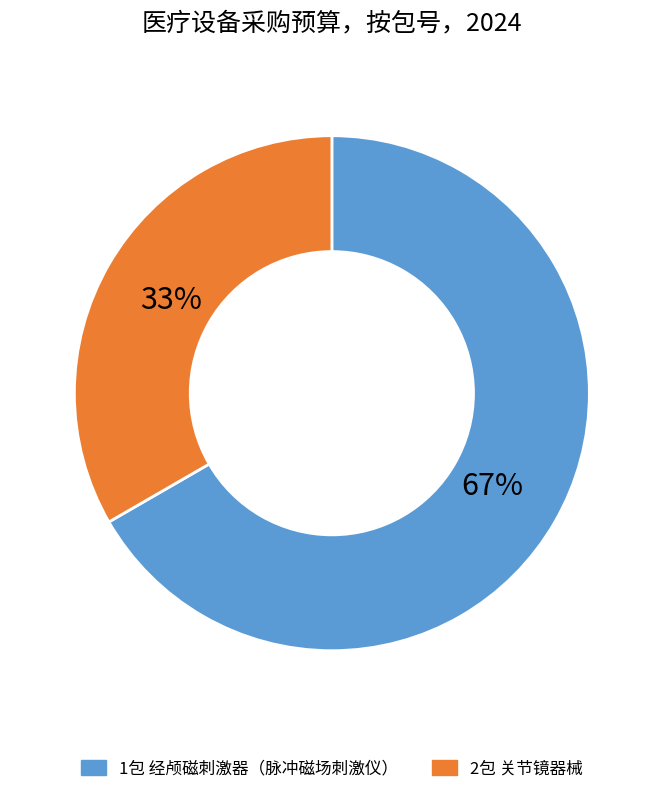

To the nearest percent, what is the average slice percentage?

50%